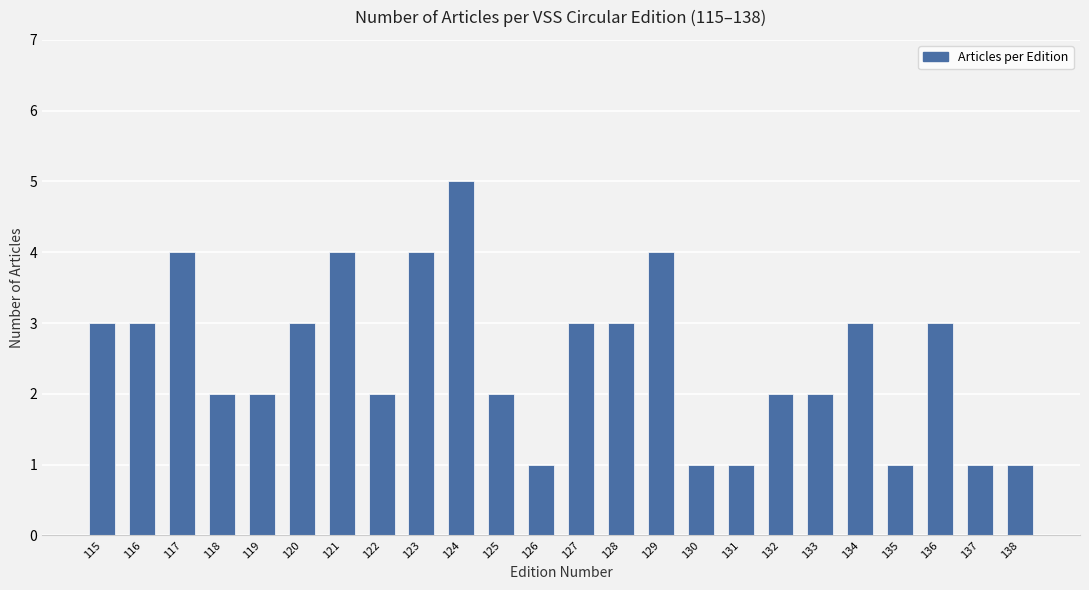

What is the greatest value displayed?

5